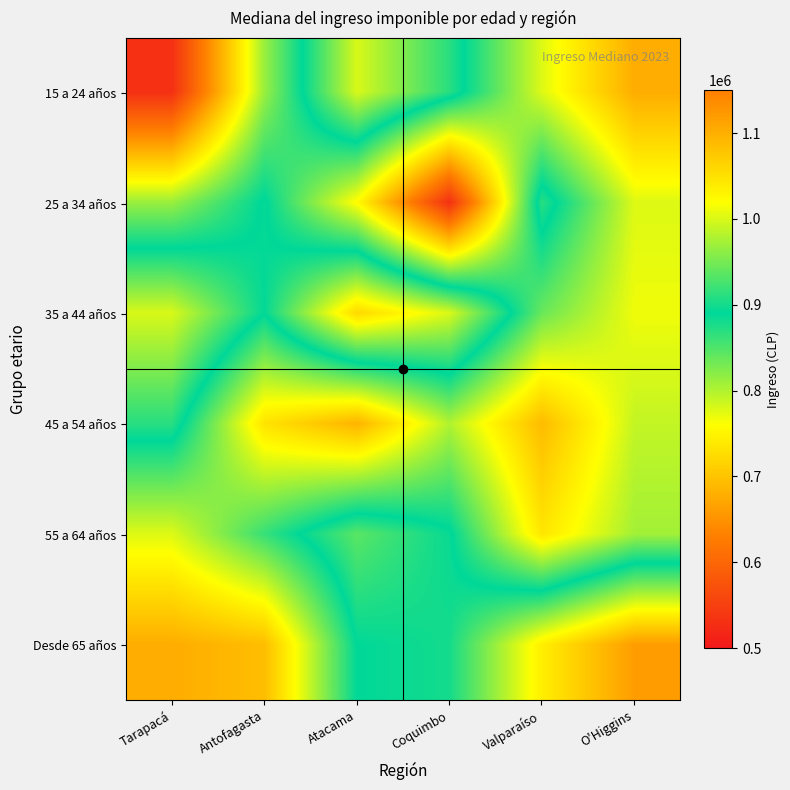

Which category has the highest value across all series?

O'Higgins